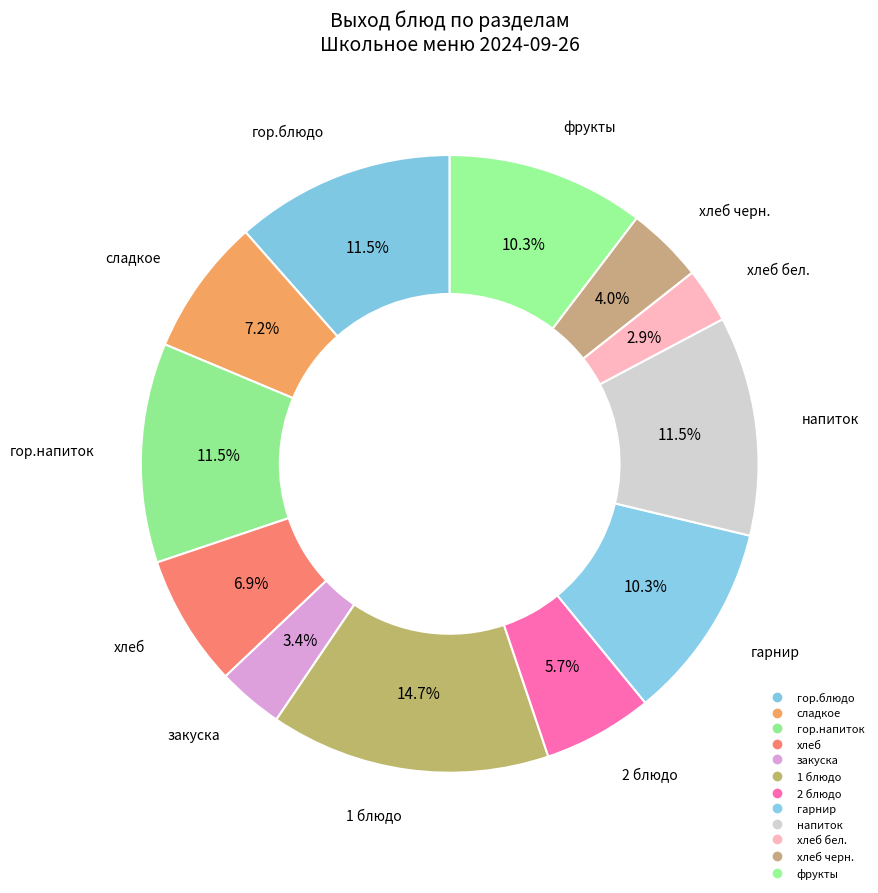

Count the number of slices in the pie.

12